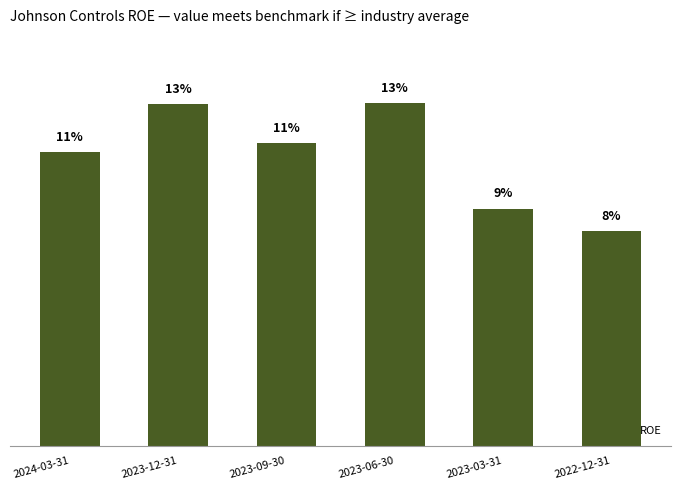

Reading right to left, transcribe all the data shown in this chart.

0.1	0.1	0.1	0.1	0.1	0.1